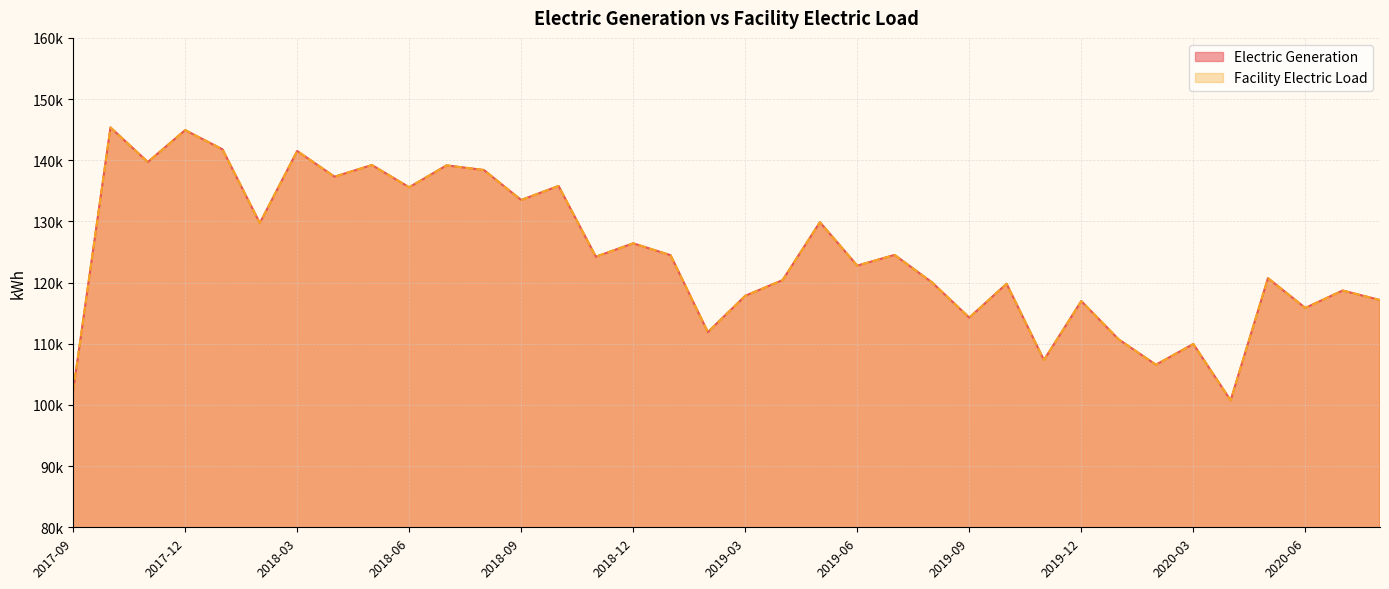

Which series changed the most between 2018-08 and 2018-09?

Electric Generation